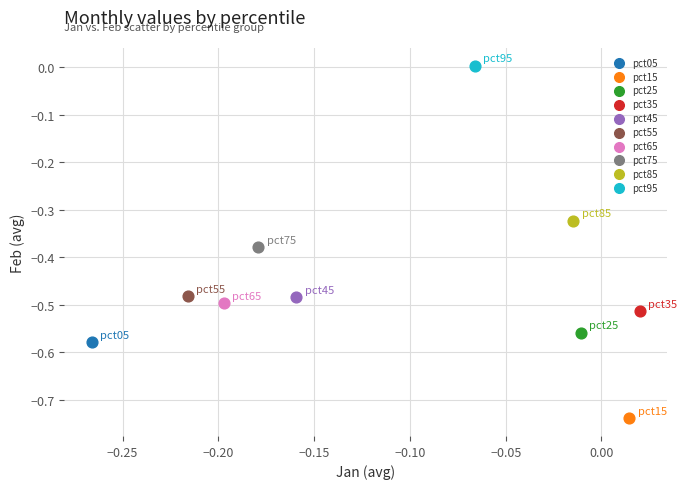

What are all the series names shown in the legend?

pct05, pct15, pct25, pct35, pct45, pct55, pct65, pct75, pct85, pct95